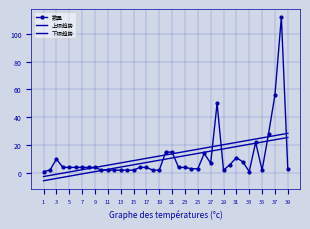

Where does the 数量 series first go above 4?

3